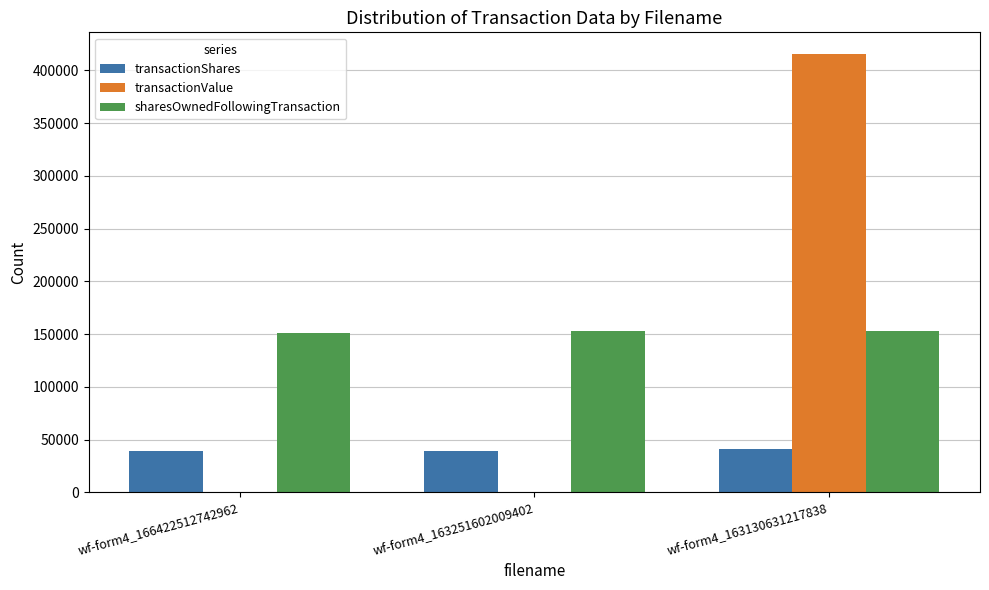

At which category is the sum across all series the highest?

wf-form4_163130631217838